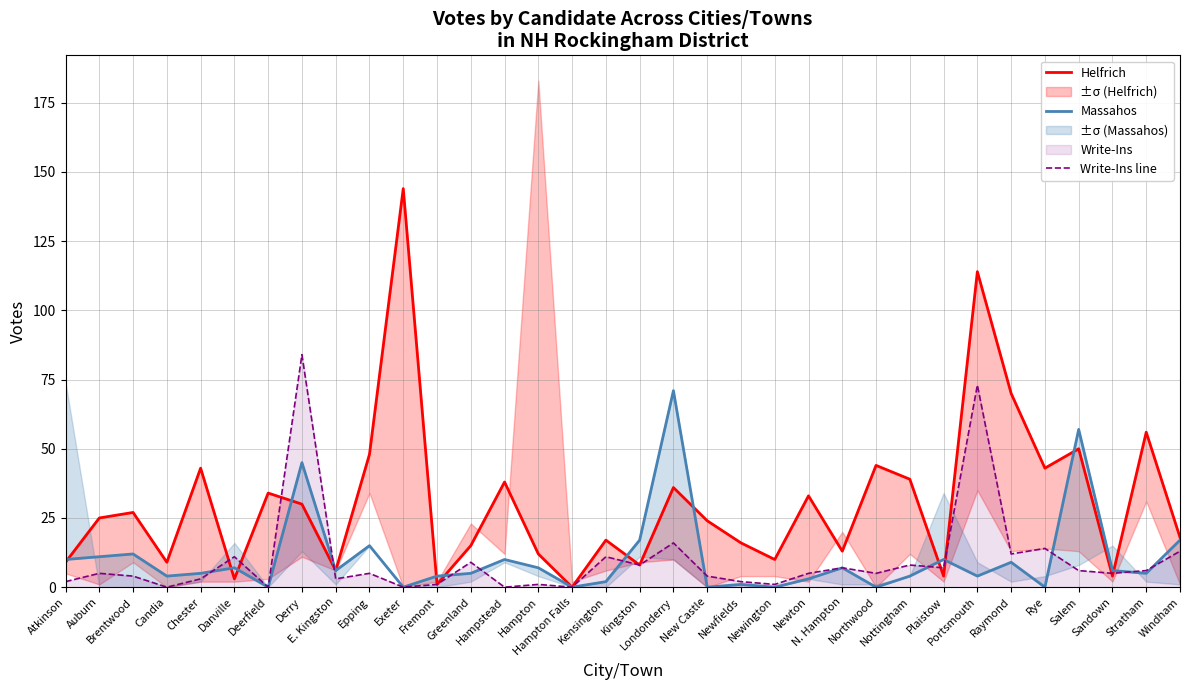

Reading right to left, what are all the values shown in this chart?

Helfrich: 18	56	4	50	43	70	114	4	39	44	13	33	10	16	24	36	8	17	0	12	38	15	1	144	48	6	30	34	3	43	9	27	25	9
Massahos: 17	5	6	57	0	9	4	10	4	0	7	3	0	1	0	71	17	2	0	7	10	5	4	0	15	6	45	0	7	5	4	12	11	10
Write-Ins line: 13	6	5	6	14	12	73	7	8	5	7	5	1	2	4	16	8	11	0	1	0	9	1	0	5	3	84	0	11	3	0	4	5	2